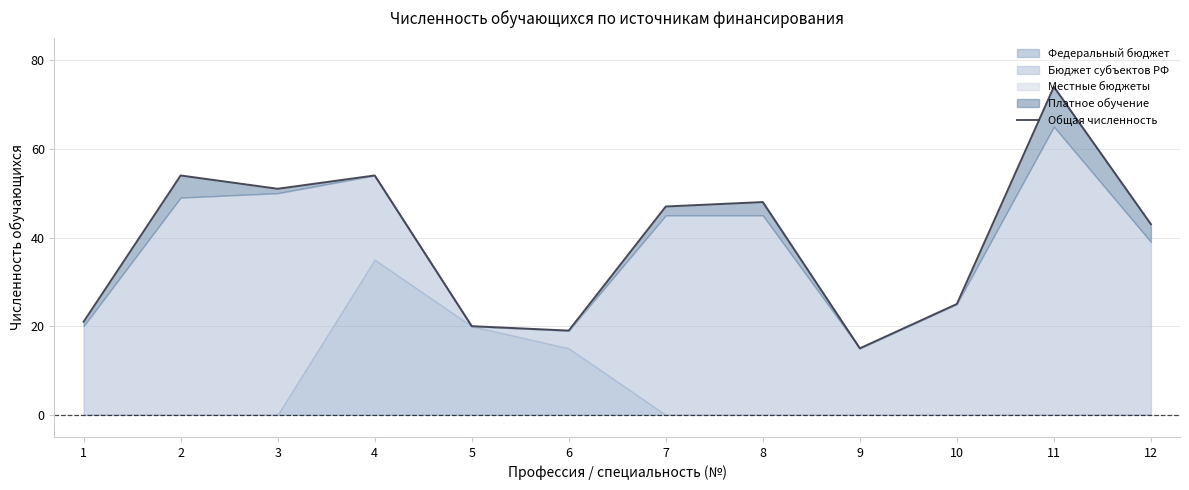

Reading right to left, extract all data points from this chart.

12=43	11=74	10=25	9=15	8=48	7=47	6=19	5=20	4=54	3=51	2=54	1=21